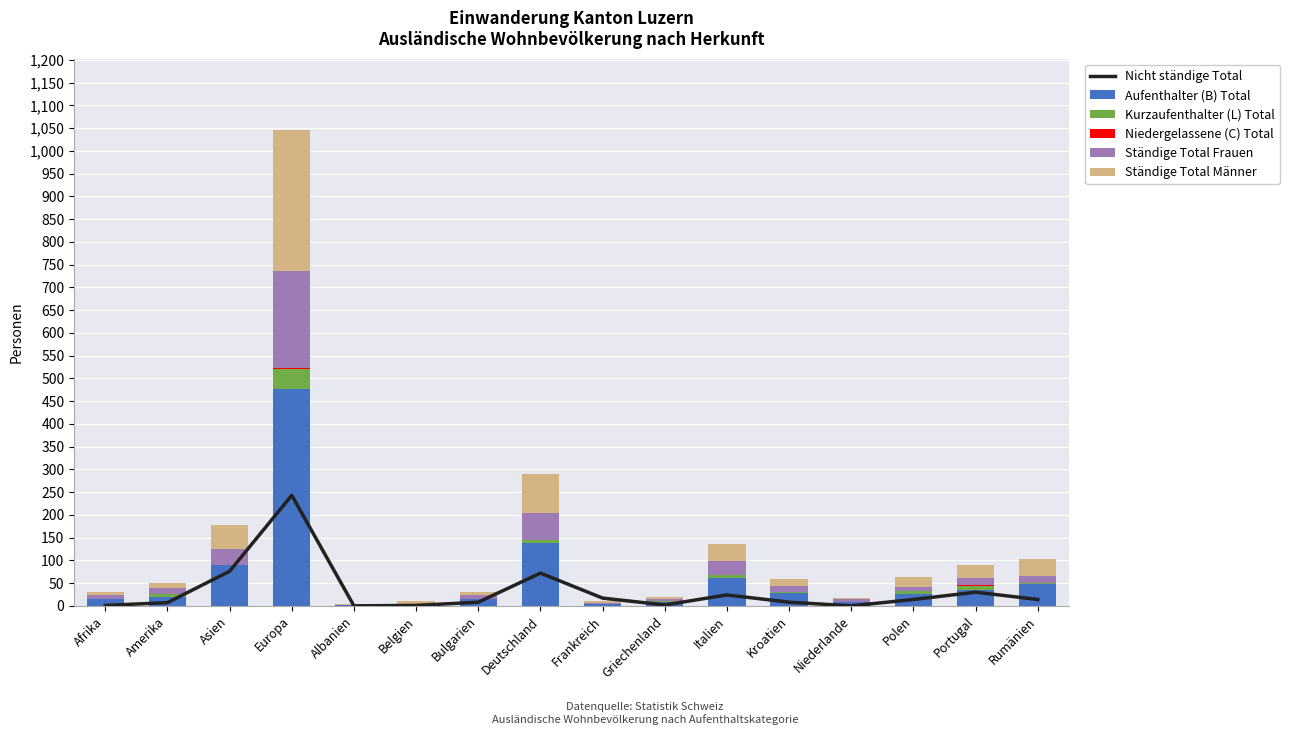

List the series in order of their peak value, lowest first.

Niedergelassene (C) Total, Kurzaufenthalter (L) Total, Ständige Total Frauen, Nicht ständige Total, Ständige Total Männer, Aufenthalter (B) Total